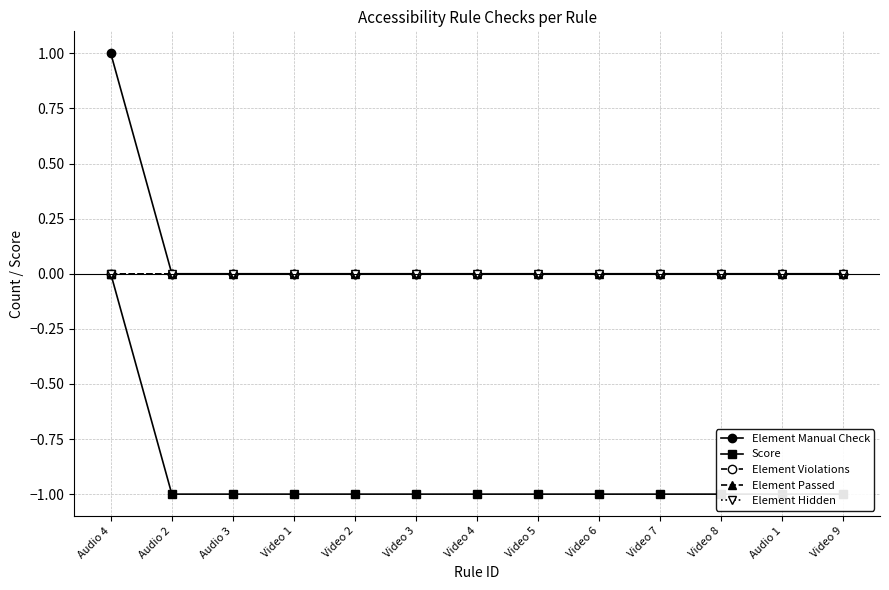

Is it true that Score equals -1 at Video 9?

True